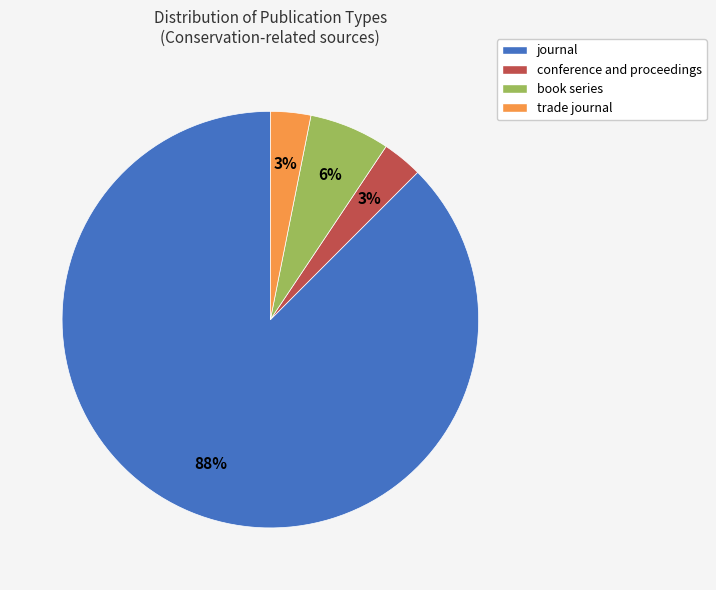

Is it true that conference and proceedings is 3% of the pie?

True